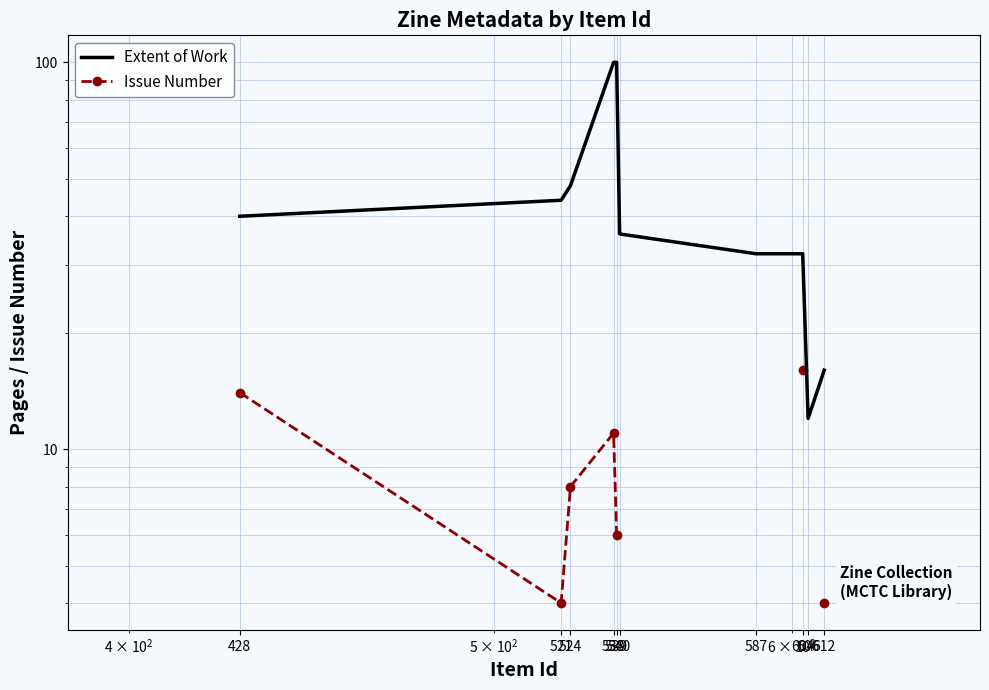

Does the chart have visible grid lines?

Yes